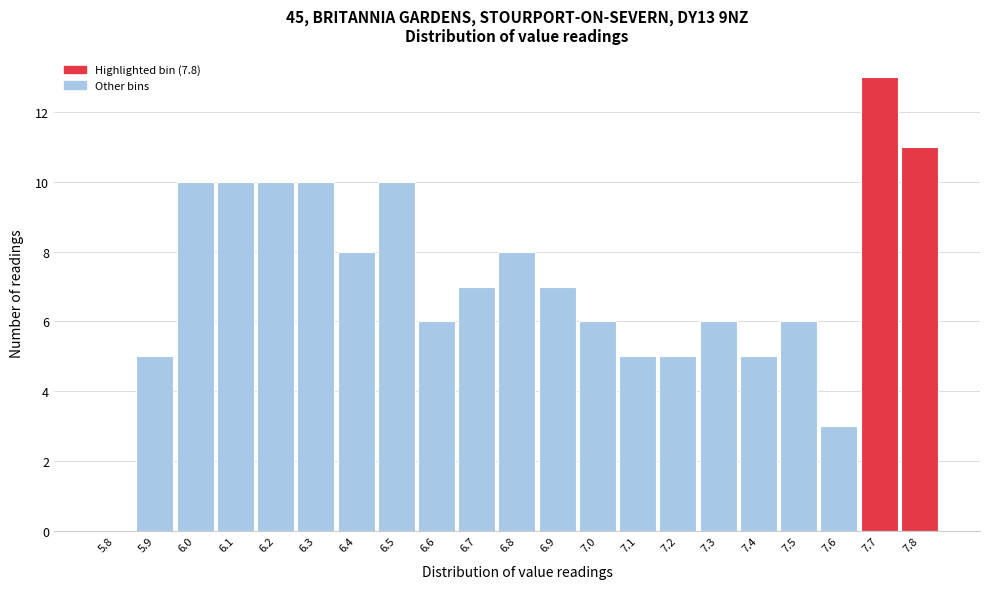

Reading left to right, transcribe all the data shown in this chart.

5.8=0	5.9=5	6.0=10	6.1=10	6.2=10	6.3=10	6.4=8	6.5=10	6.6=6	6.7=7	6.8=8	6.9=7	7.0=6	7.1=5	7.2=5	7.3=6	7.4=5	7.5=6	7.6=3	7.7=13	7.8=11